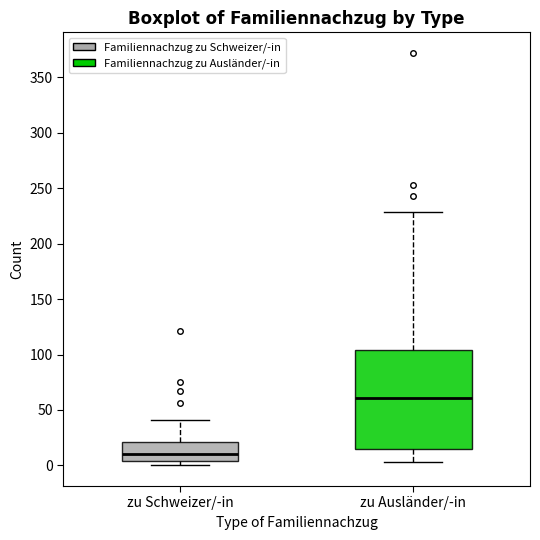

Reading left to right, read every box against the y-axis: the position of its median line, the range the box covers, and the ends of its whiskers. The values are not printed on the chart, so give them approximately, as read against the axis.

zu Schweizer/-in: median 10, box 5 to 20, whiskers 0 to 40
zu Ausländer/-in: median 60, box 15 to 105, whiskers 5 to 230